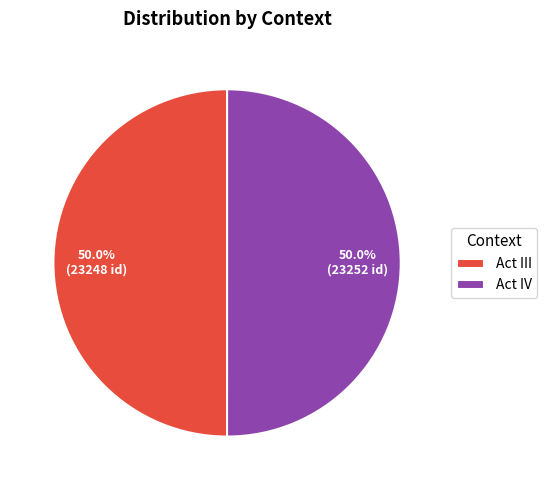

To the nearest percent, what is the average slice percentage?

50%